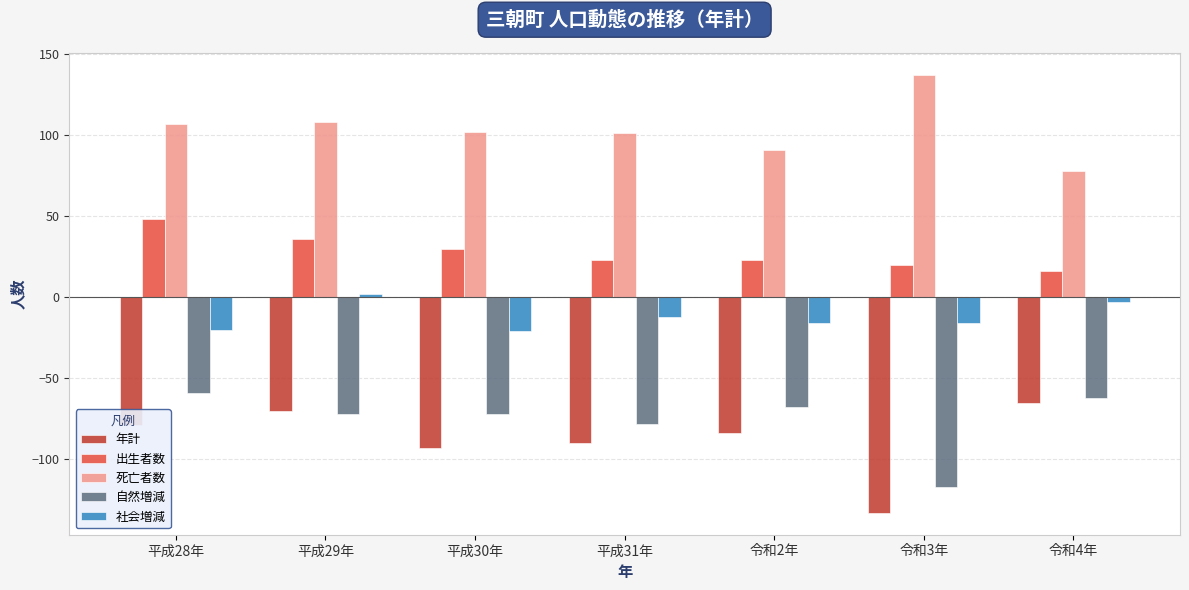

Is the value of 死亡者数 at 平成30年 greater than the value of 出生者数 at 平成31年?

Yes